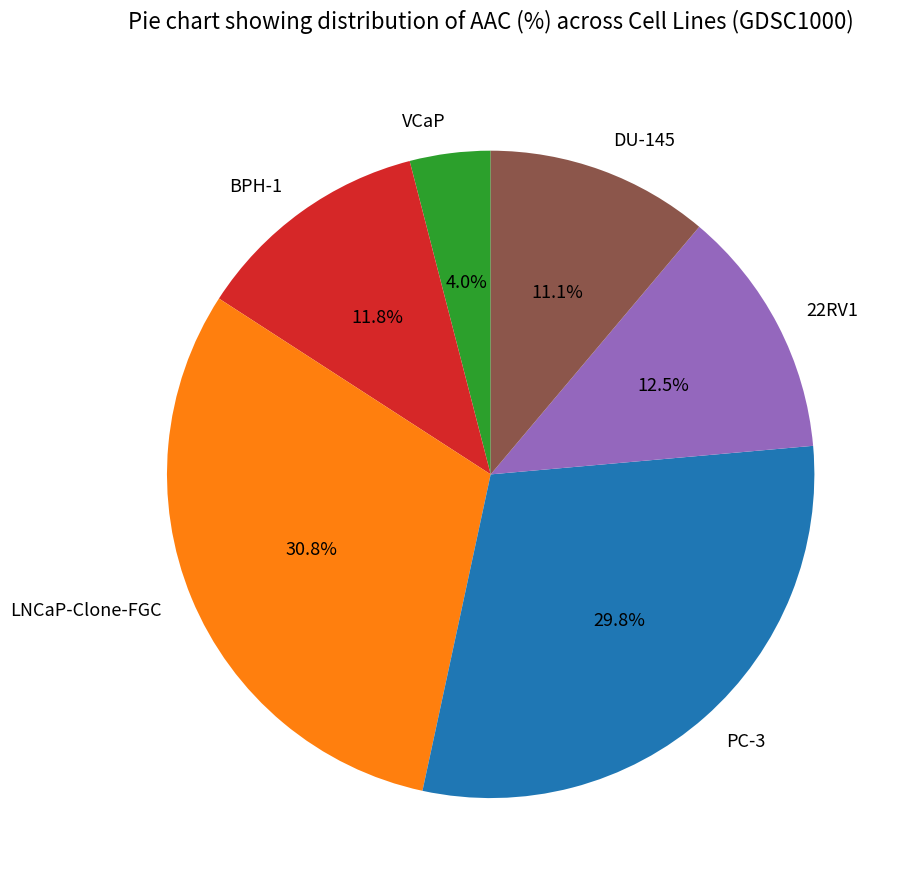

Rank the categories by value from lowest to highest.

VCaP, DU-145, BPH-1, 22RV1, PC-3, LNCaP-Clone-FGC